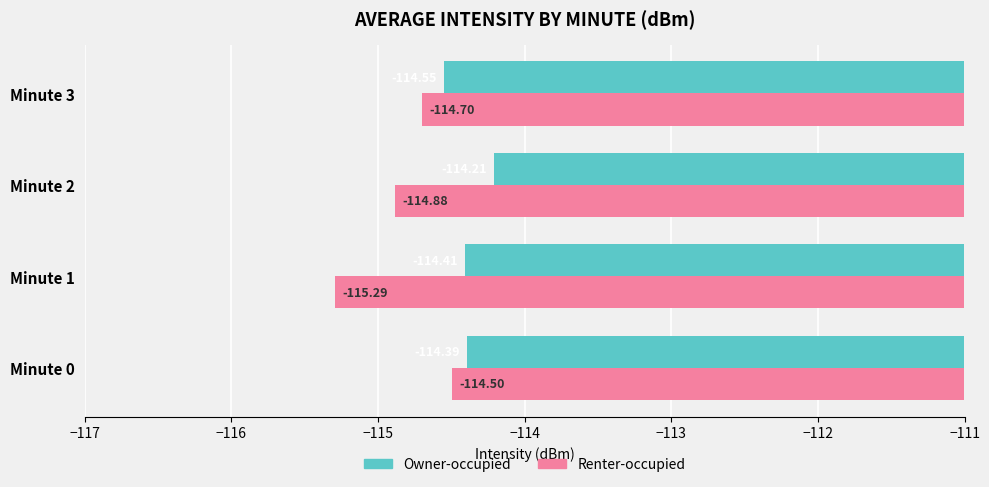

What is the spread (max minus min) of values at Minute 1?

0.9